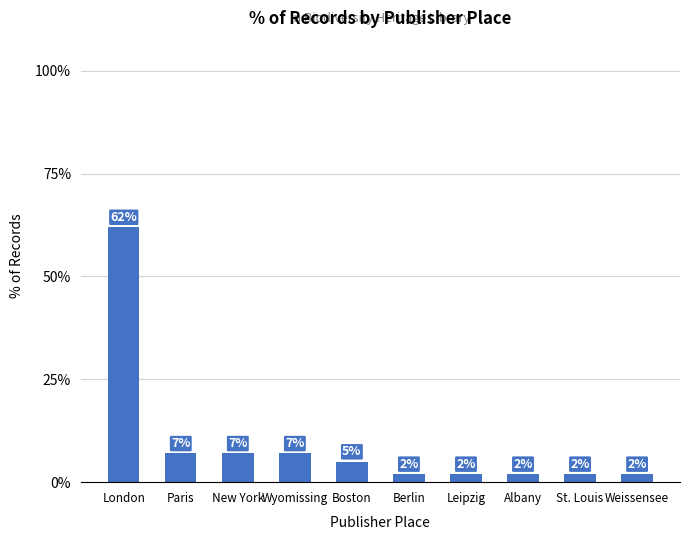

How many bars are there in total?

10